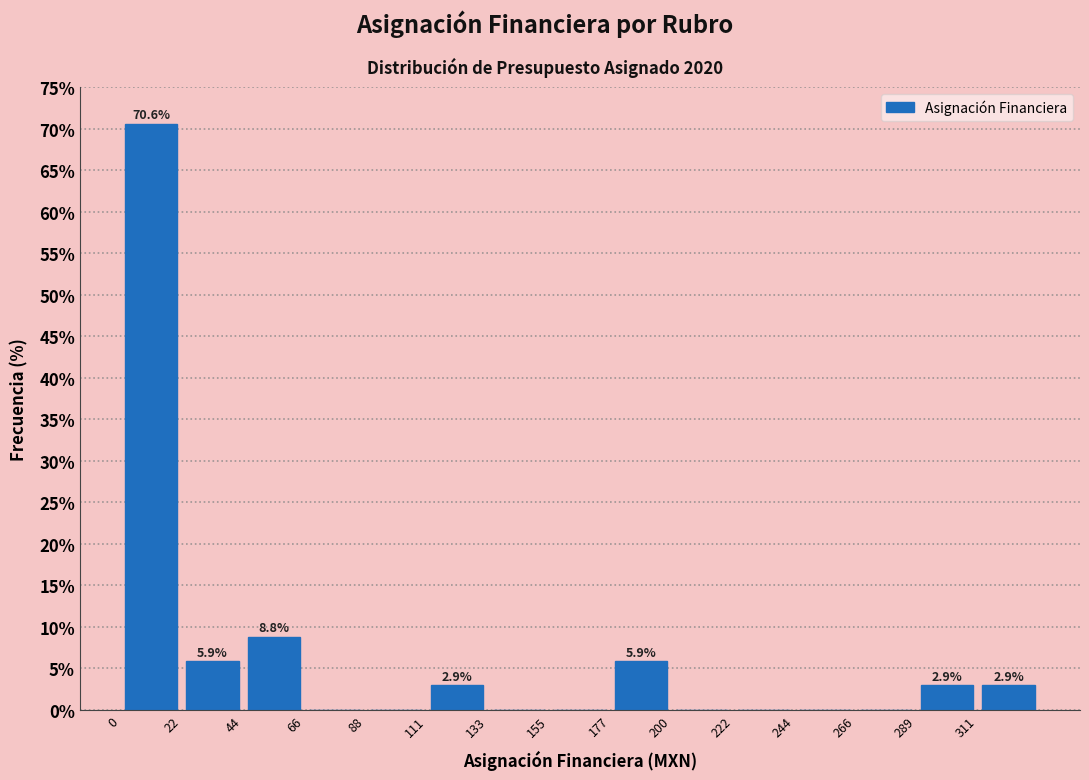

Which range on the x-axis has the tallest bar?

0 to 20